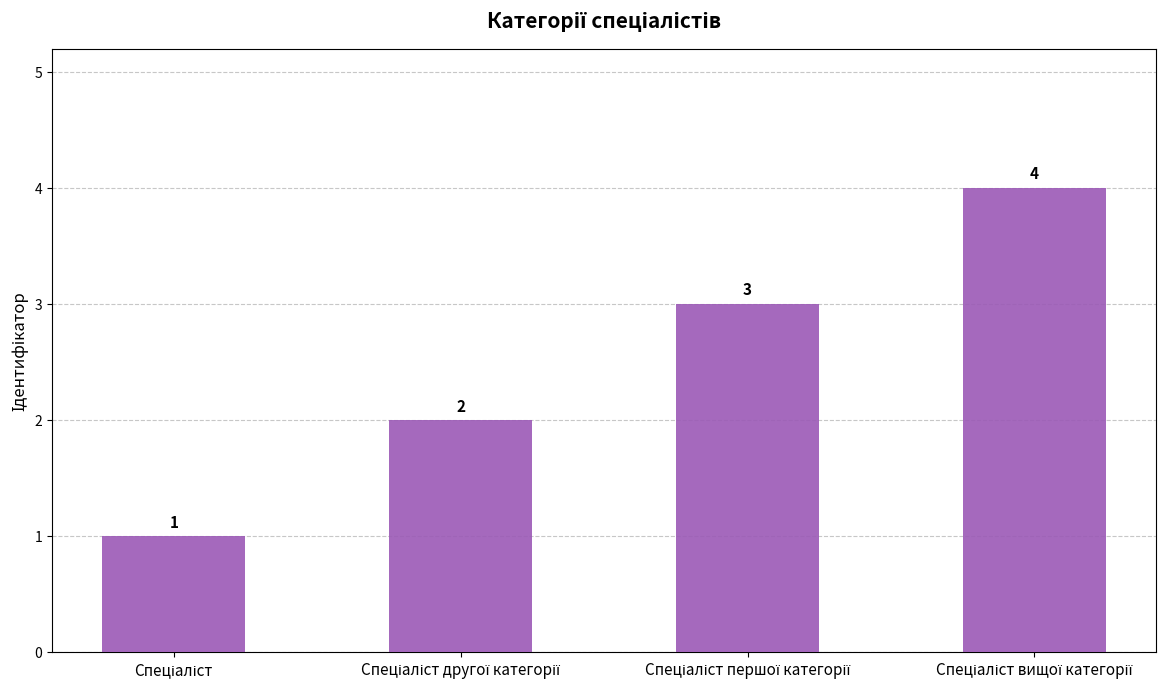

How many values are between 2 and 4?

3